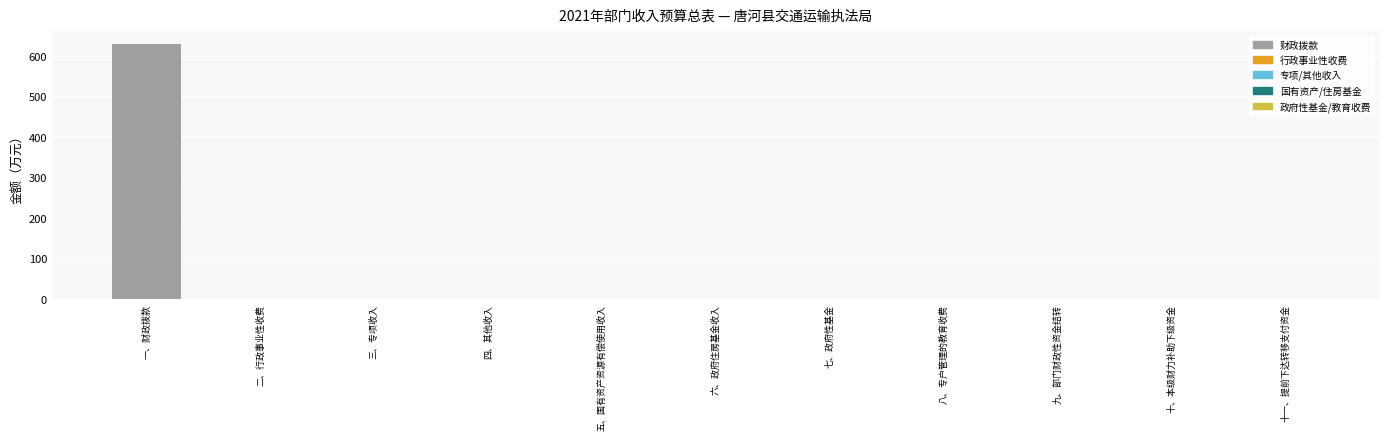

True or false: the data shows 0.0 at 十、本级财力补助下级资金.

True